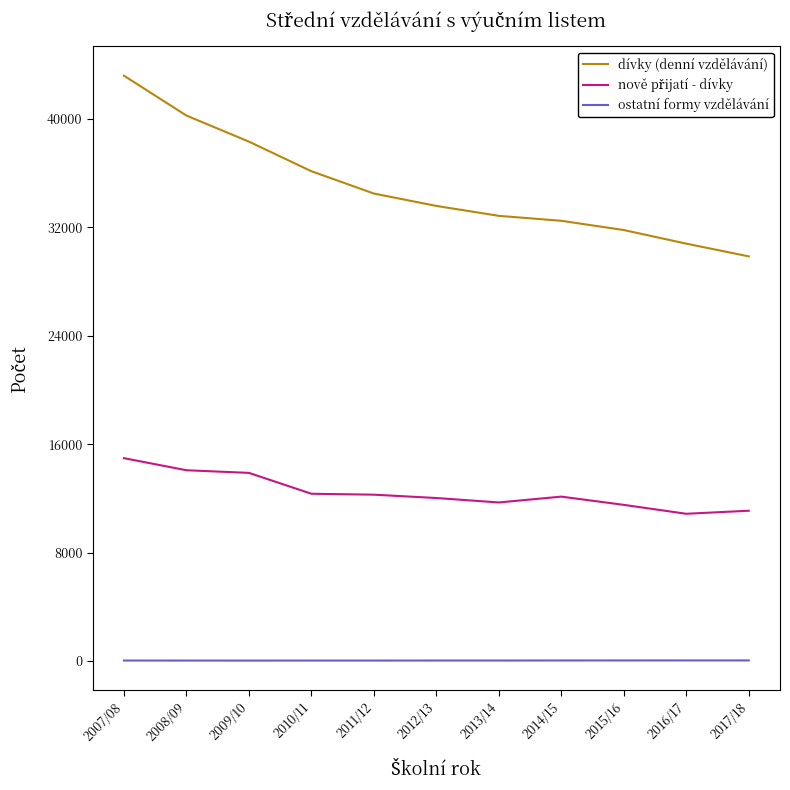

Which series has the widest spread of values?

dívky (denní vzdělávání)